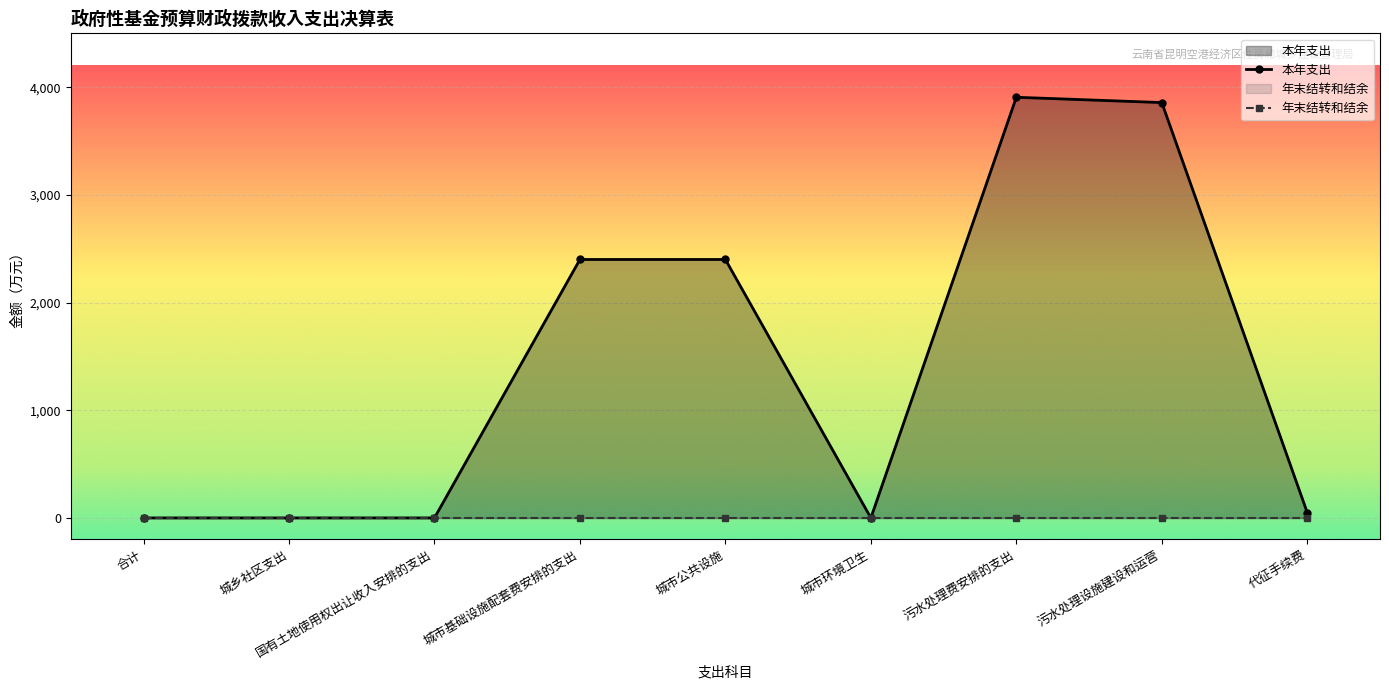

Which has a higher value, 国有土地使用权出让收入安排的支出 or 城市公共设施?

城市公共设施